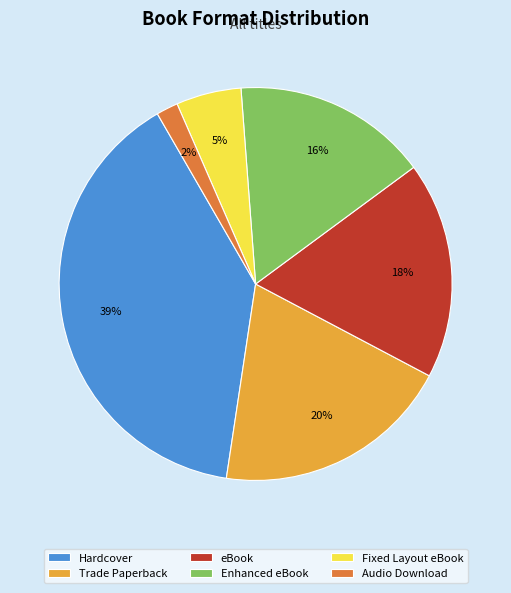

Is Hardcover the majority of the pie?

No